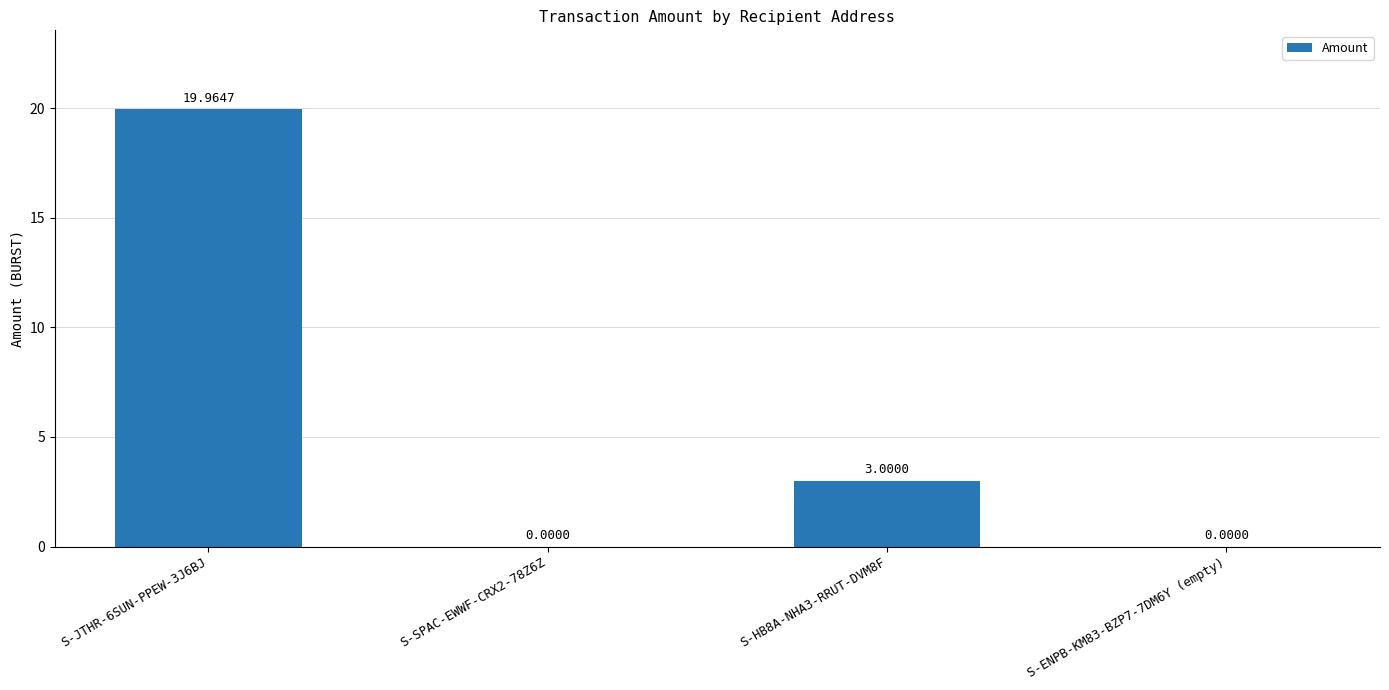

Count the number of categories in the chart.

4